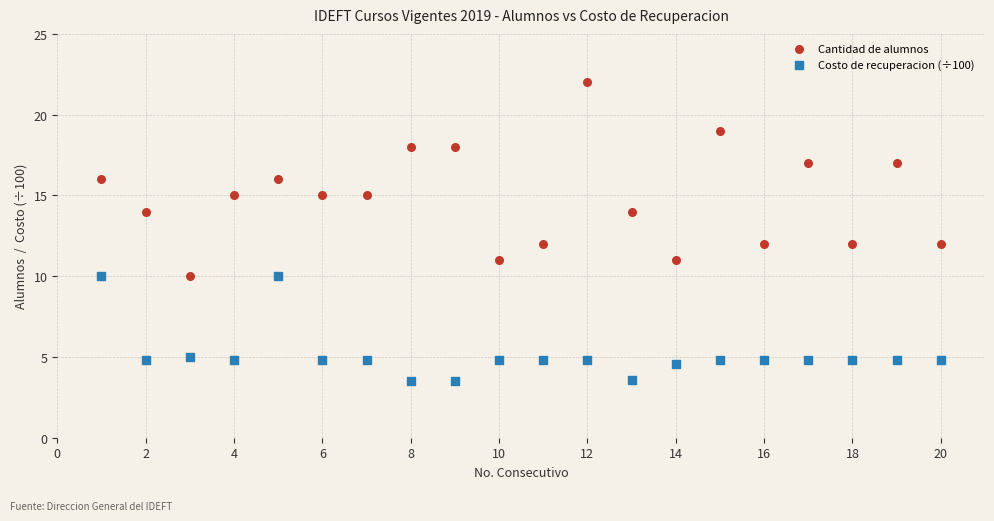

Which series reaches the minimum Y coordinate?

Costo de recuperacion (÷100)